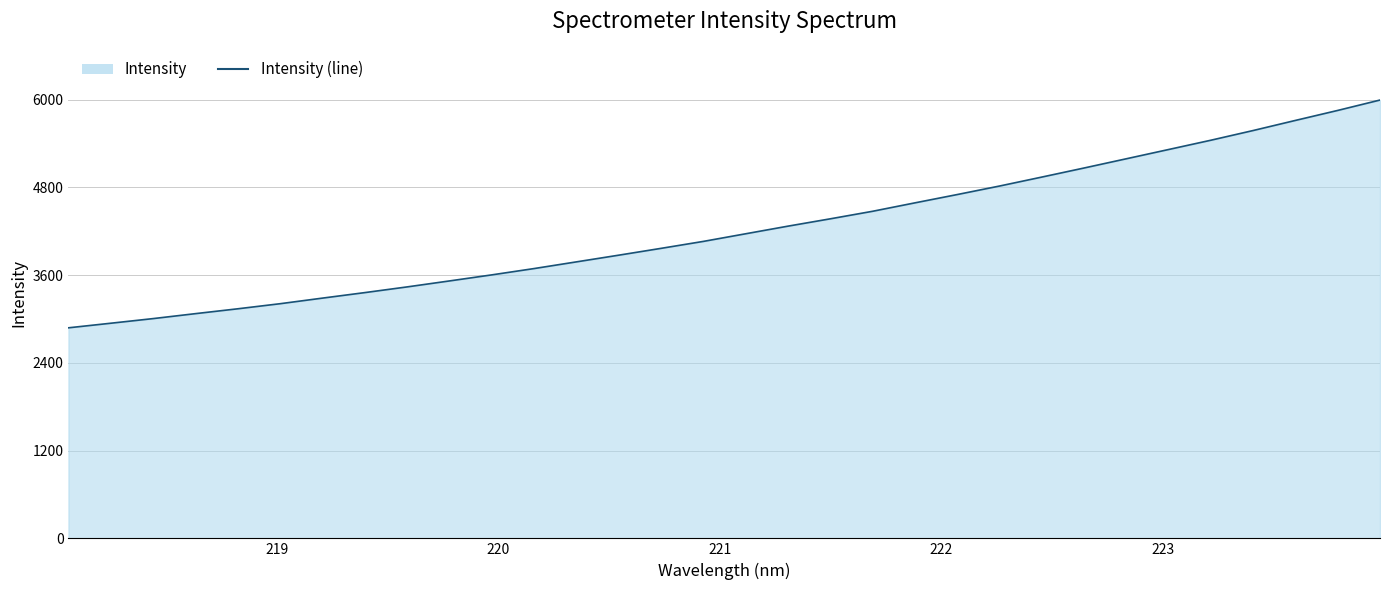

What is the difference between the maximum and minimum values?

3114.8